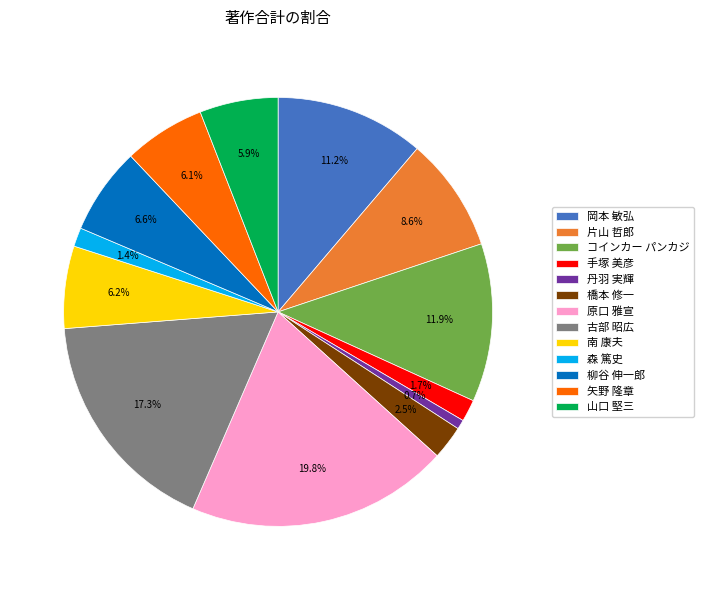

Does 柳谷 伸一郎 account for over 50% of the chart?

No